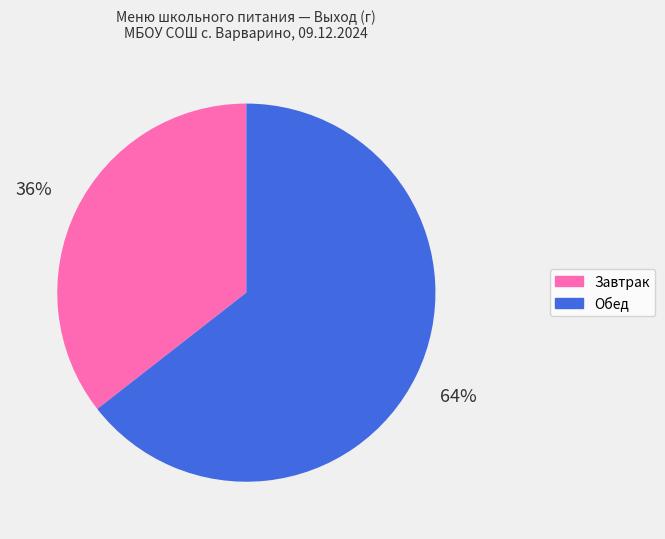

To the nearest percent, what is the average slice percentage?

50%